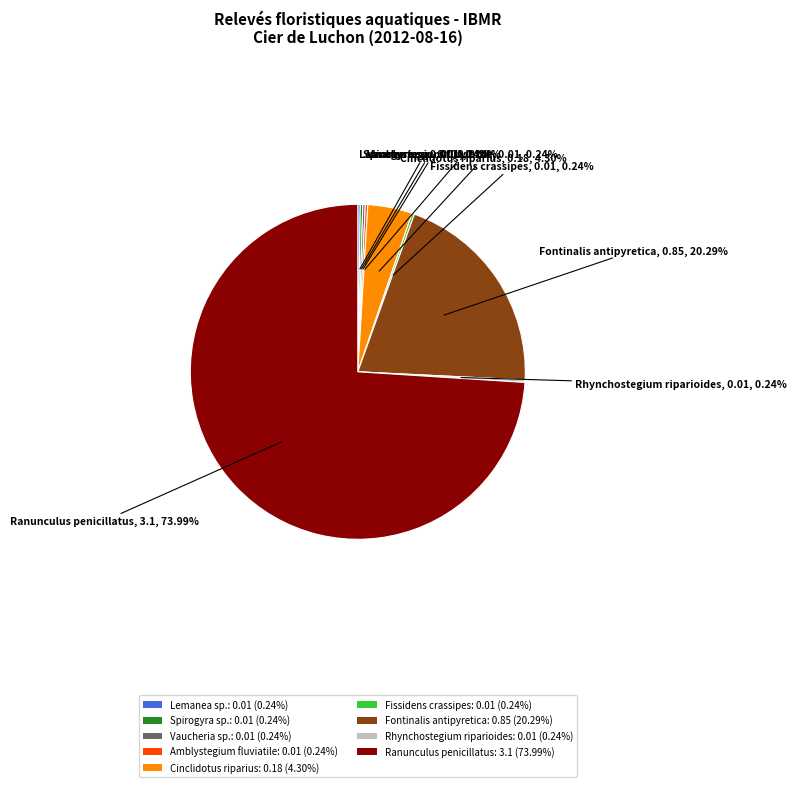

Which category accounts for the majority?

Ranunculus penicillatus